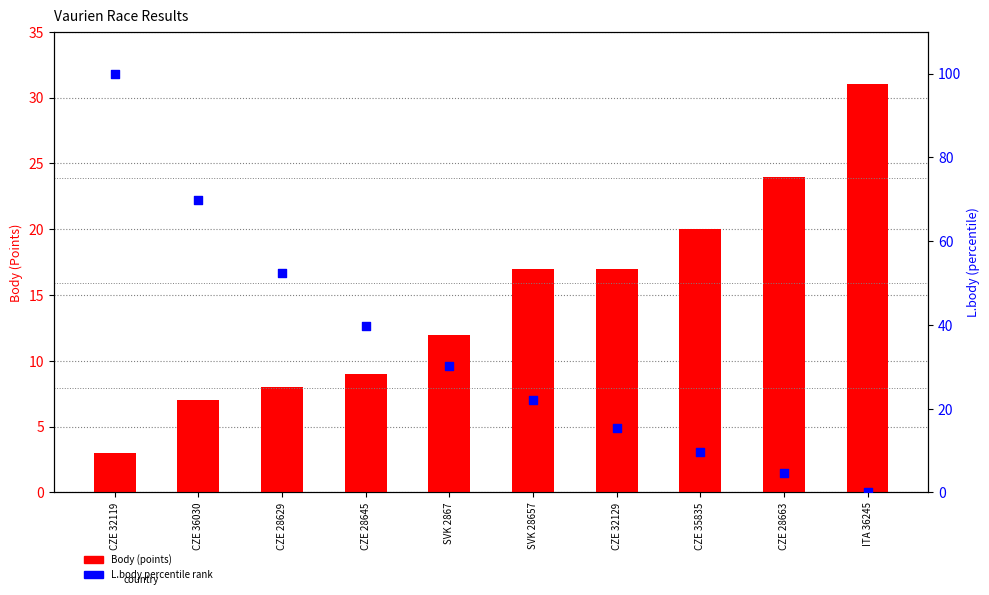

Which series contains the highest Y value?

L.body (percentile rank)